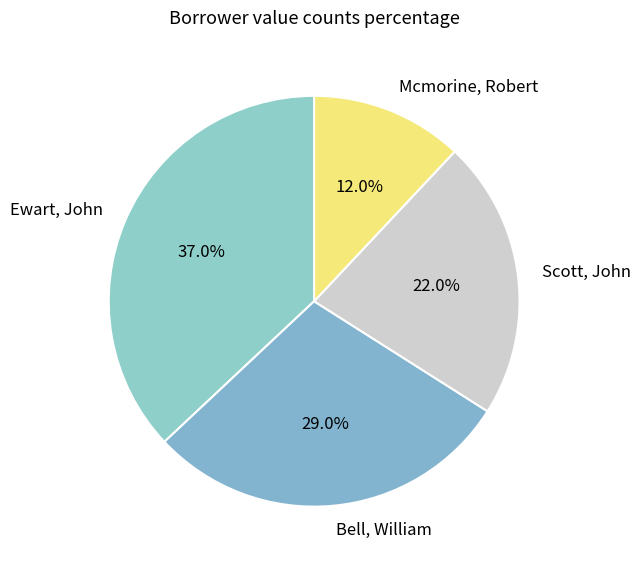

To the nearest percent, what is the difference between the Ewart, John and Scott, John slice percentages?

15%